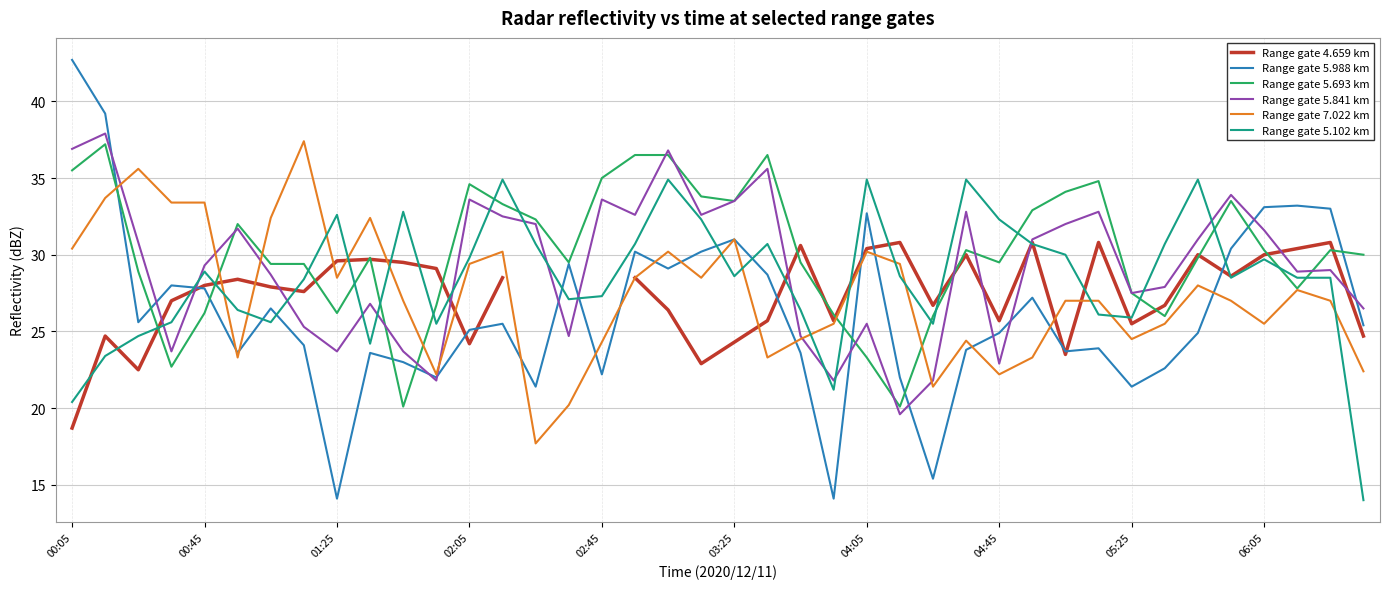

Which category has the highest value in the Range gate 5.988 km series?

00:05